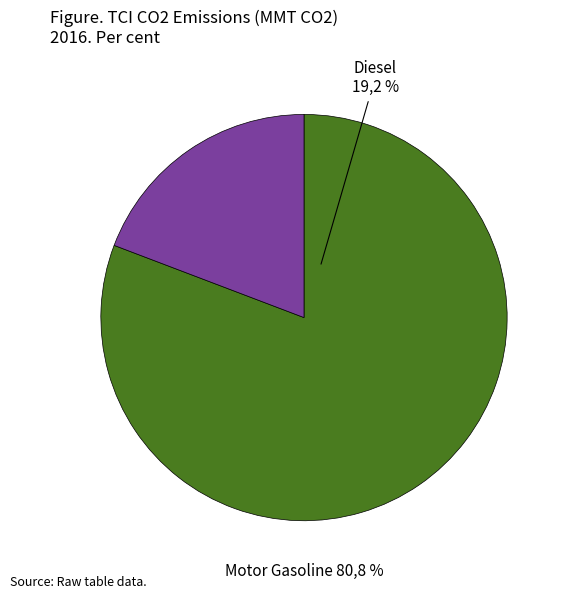

How many slices are in this pie chart?

2